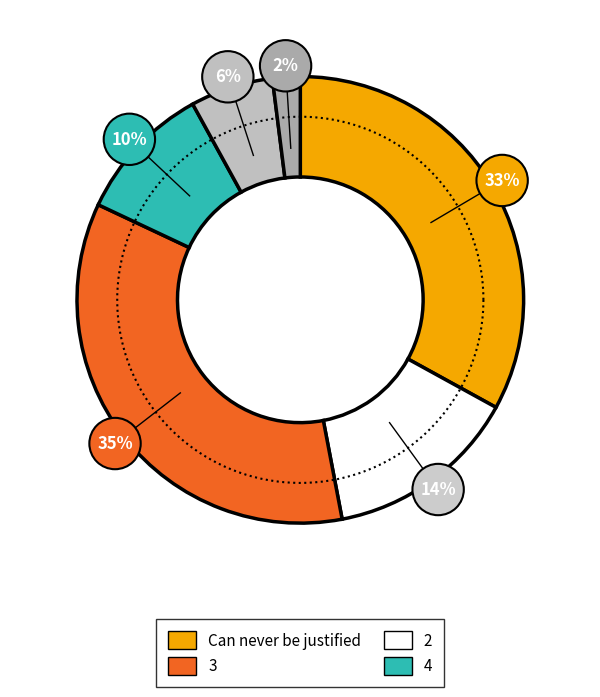

What is the change in value from Can never be justified to Can always be justified?

-27